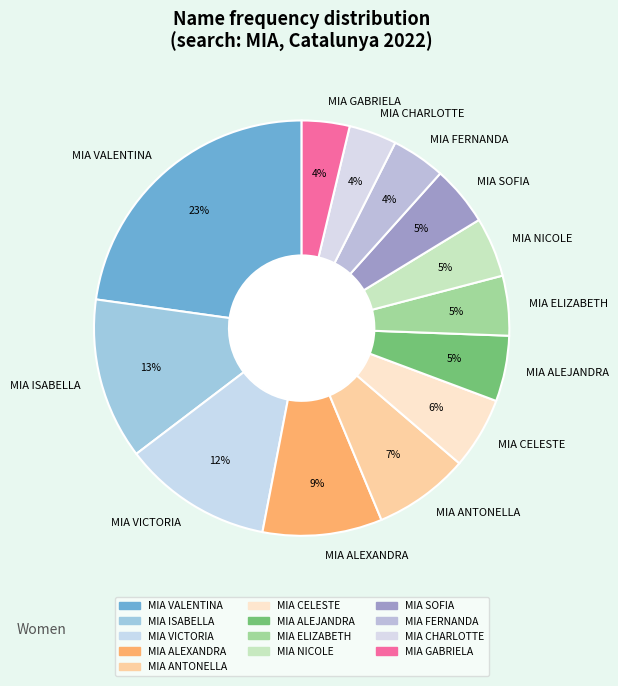

Is there any slice that represents more than half of the pie?

No